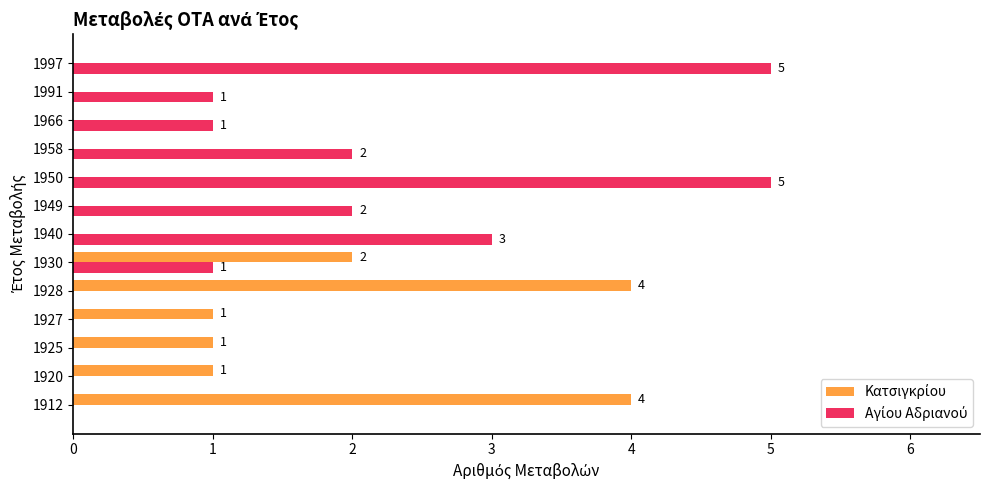

What is the total value across all series at 1950?

5